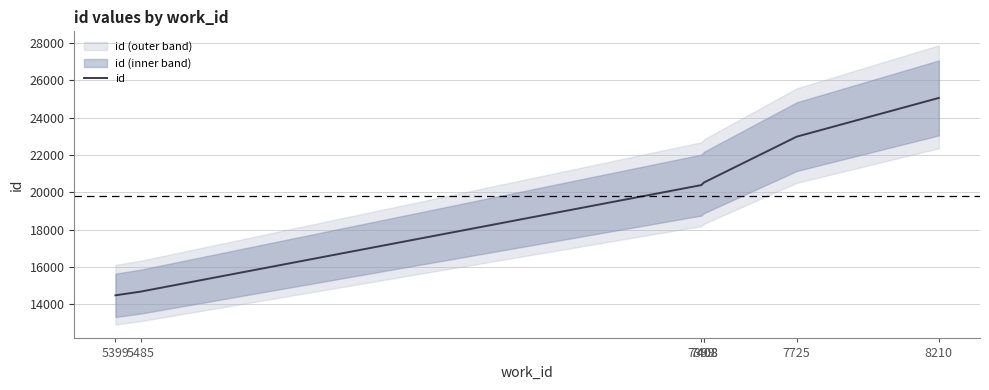

Which label corresponds to the smallest value in the chart?

5399